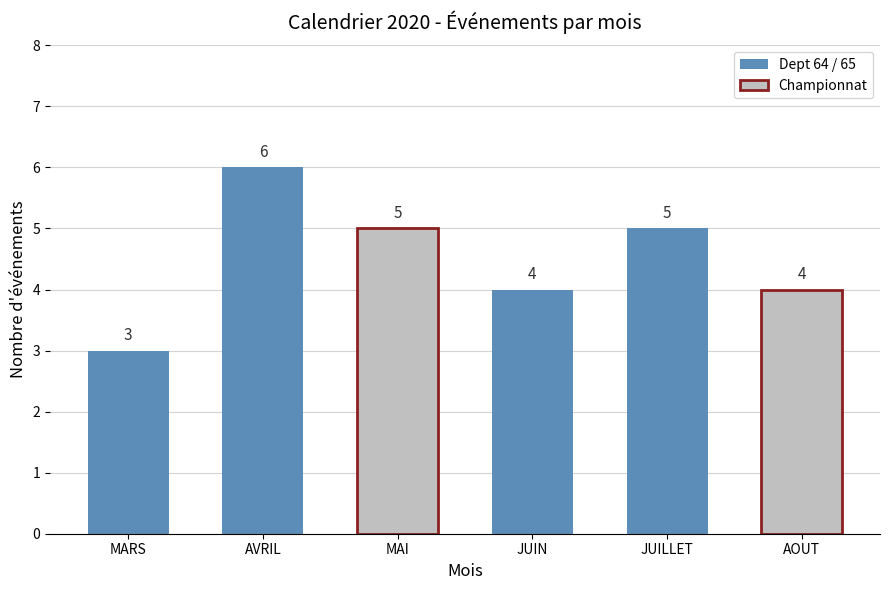

What is the label of the 2nd bar from the left?

AVRIL